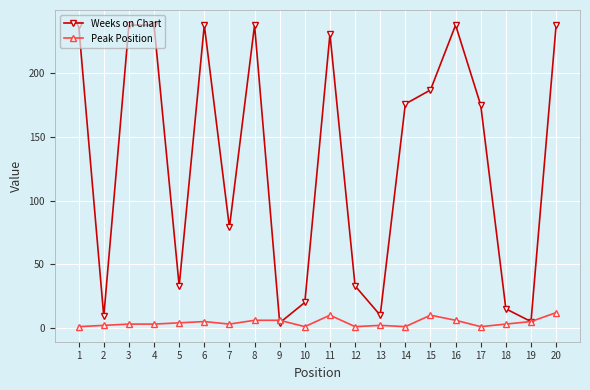

The value of Weeks on Chart at 4 is 238. True or false?

True